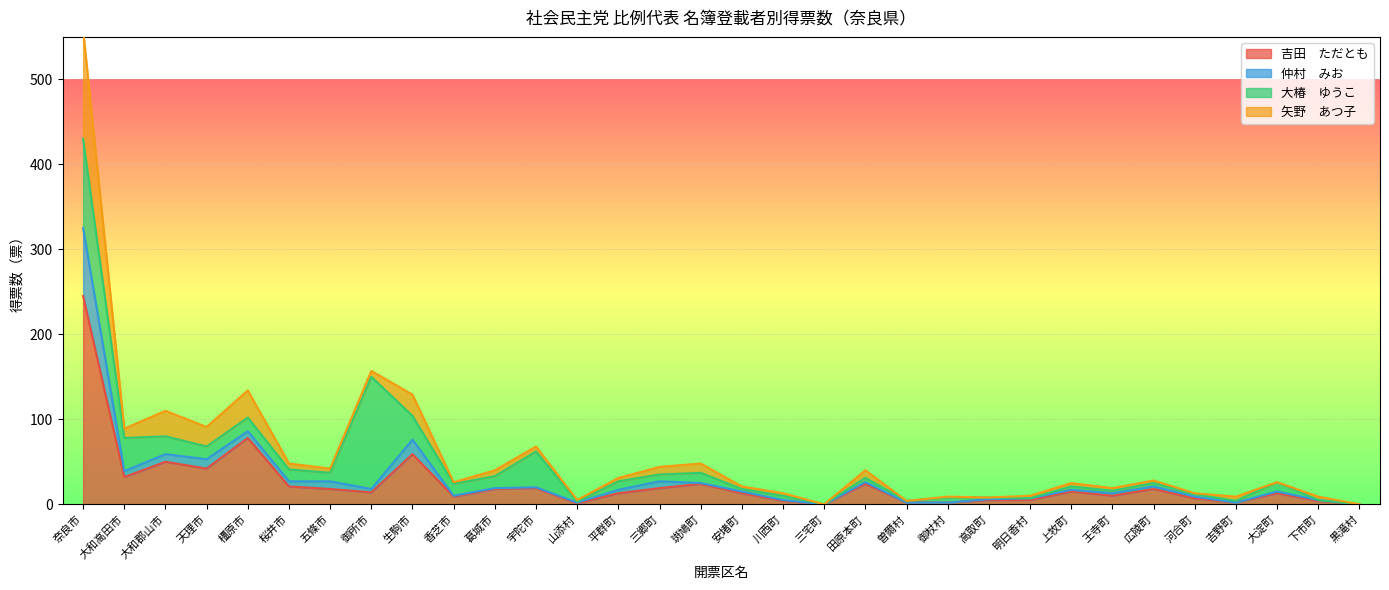

How many interior local valleys does the 吉田　ただとも series have?

8